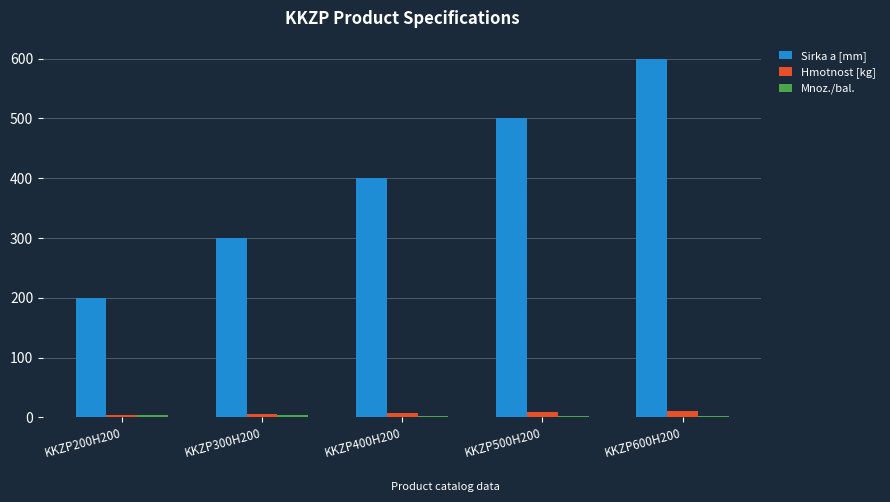

Which series has the largest range (max minus min)?

Sirka a [mm]